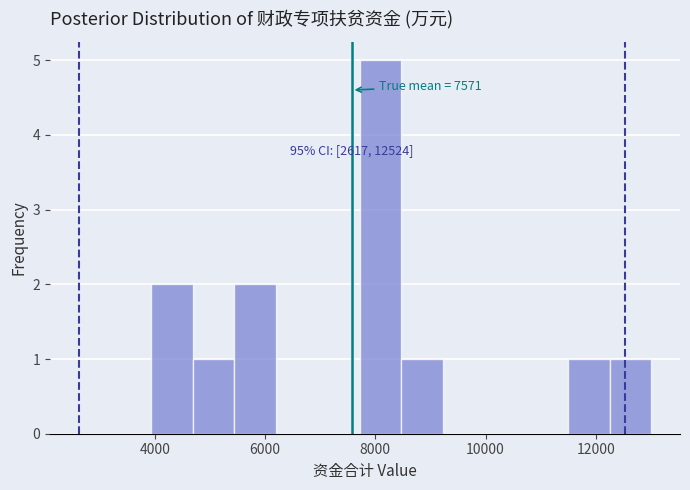

Around what value on the x-axis is the tallest bar? Give the approximate position of its centre, as read against the axis.

8000